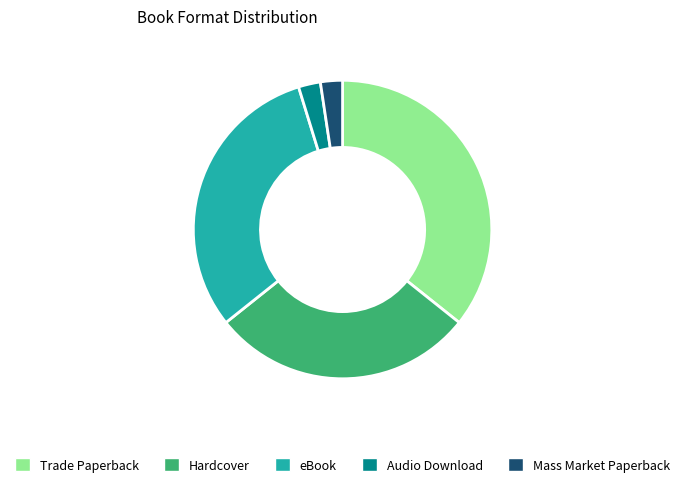

Do Mass Market Paperback and eBook together represent more than half of the pie?

No